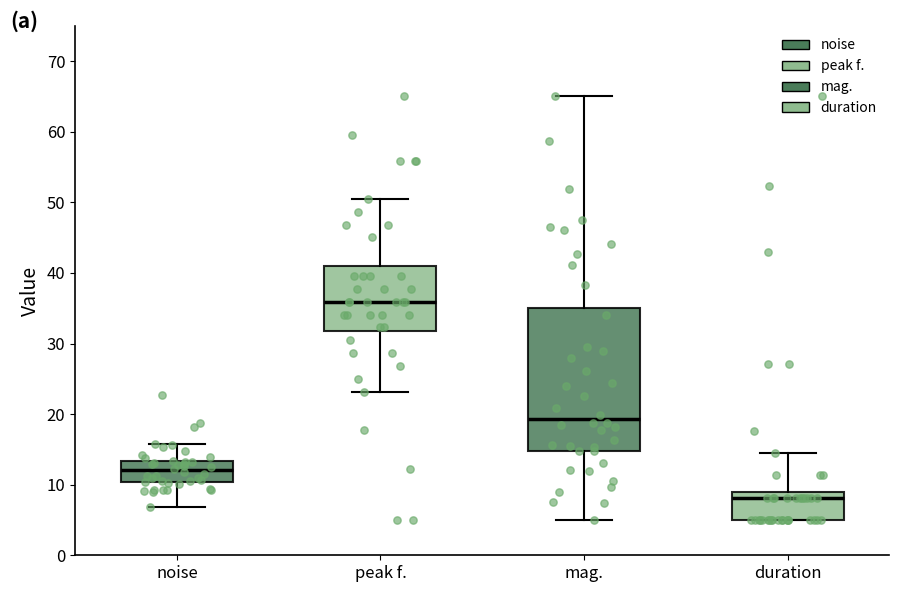

Comparing the boxes themselves (not the whiskers), which one is the tallest?

mag.